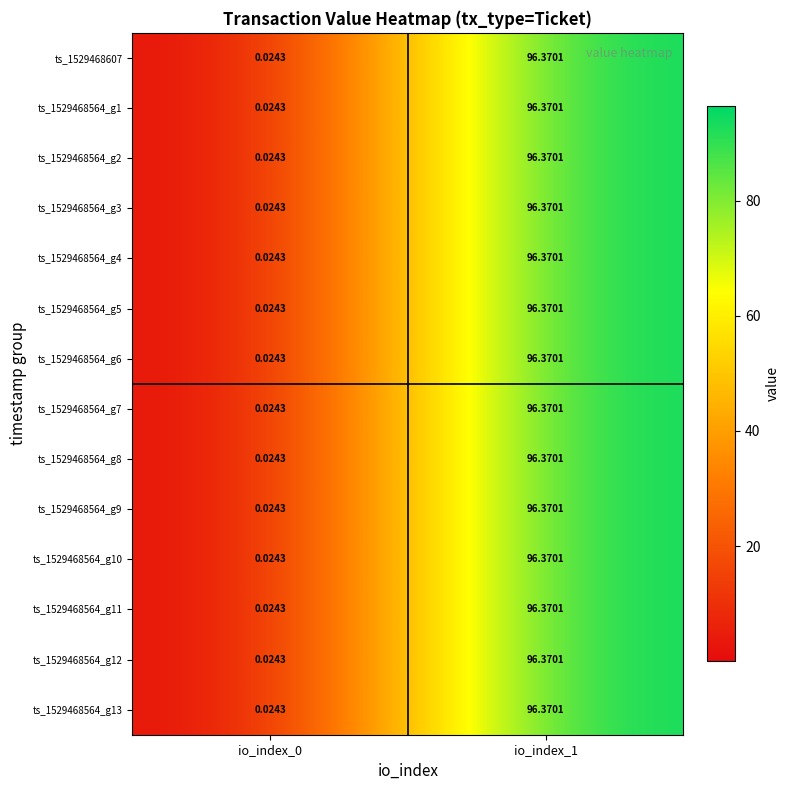

Reading right to left, list all the values displayed in this chart.

ts_1529468607: io_index_1=96.4	io_index_0=0.0
ts_1529468564_g1: io_index_1=96.4	io_index_0=0.0
ts_1529468564_g2: io_index_1=96.4	io_index_0=0.0
ts_1529468564_g3: io_index_1=96.4	io_index_0=0.0
ts_1529468564_g4: io_index_1=96.4	io_index_0=0.0
ts_1529468564_g5: io_index_1=96.4	io_index_0=0.0
ts_1529468564_g6: io_index_1=96.4	io_index_0=0.0
ts_1529468564_g7: io_index_1=96.4	io_index_0=0.0
ts_1529468564_g8: io_index_1=96.4	io_index_0=0.0
ts_1529468564_g9: io_index_1=96.4	io_index_0=0.0
ts_1529468564_g10: io_index_1=96.4	io_index_0=0.0
ts_1529468564_g11: io_index_1=96.4	io_index_0=0.0
ts_1529468564_g12: io_index_1=96.4	io_index_0=0.0
ts_1529468564_g13: io_index_1=96.4	io_index_0=0.0